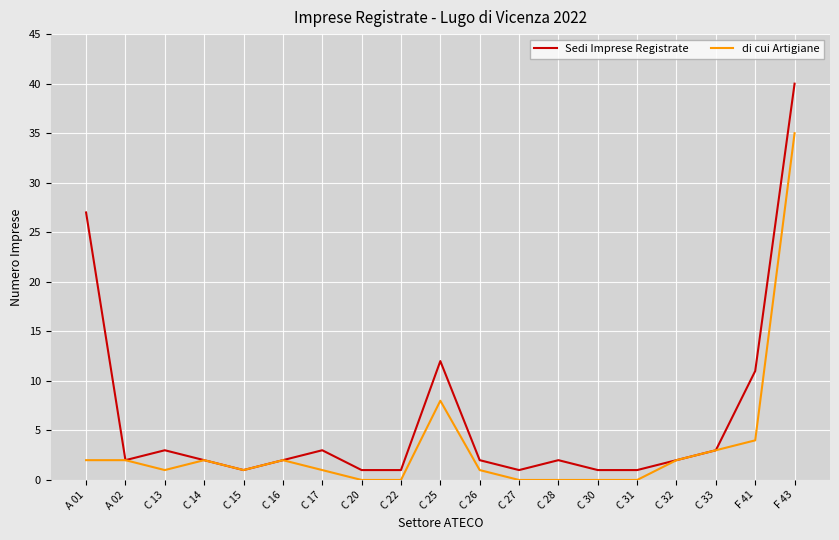

At C 28, list the series in order from smallest to largest.

di cui Artigiane, Sedi Imprese Registrate